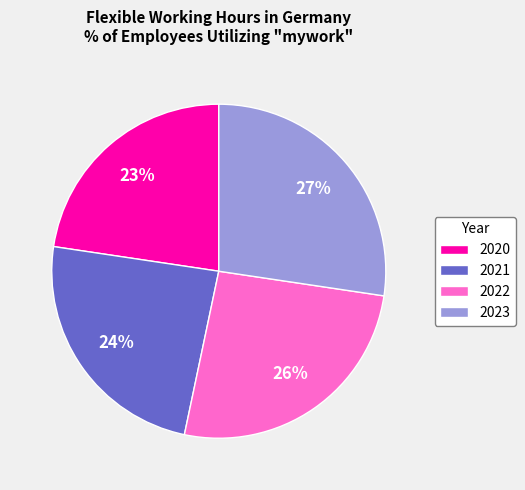

Do 2020 and 2021 together represent more than half of the pie?

No